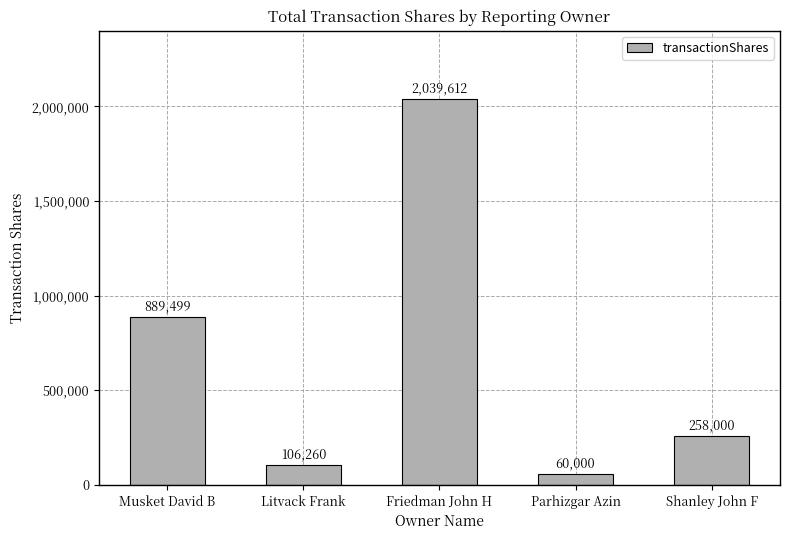

Which label corresponds to the smallest value in the chart?

Parhizgar Azin